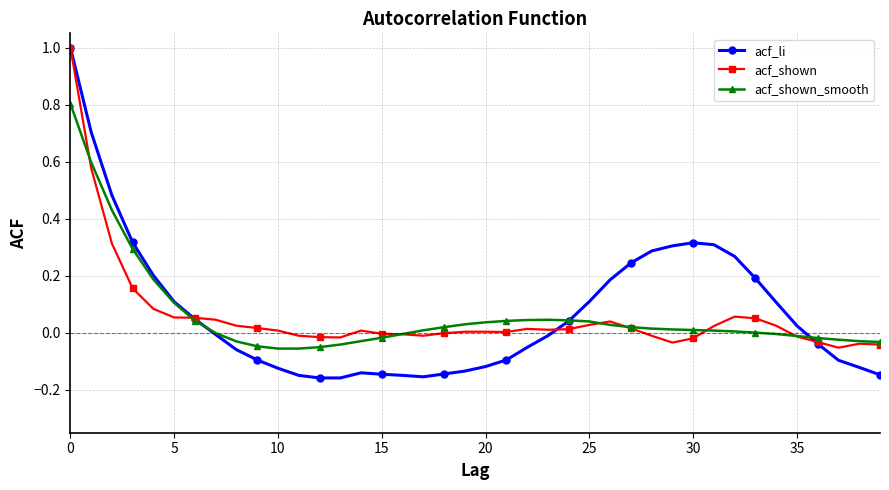

What is the greatest value displayed?

1.0